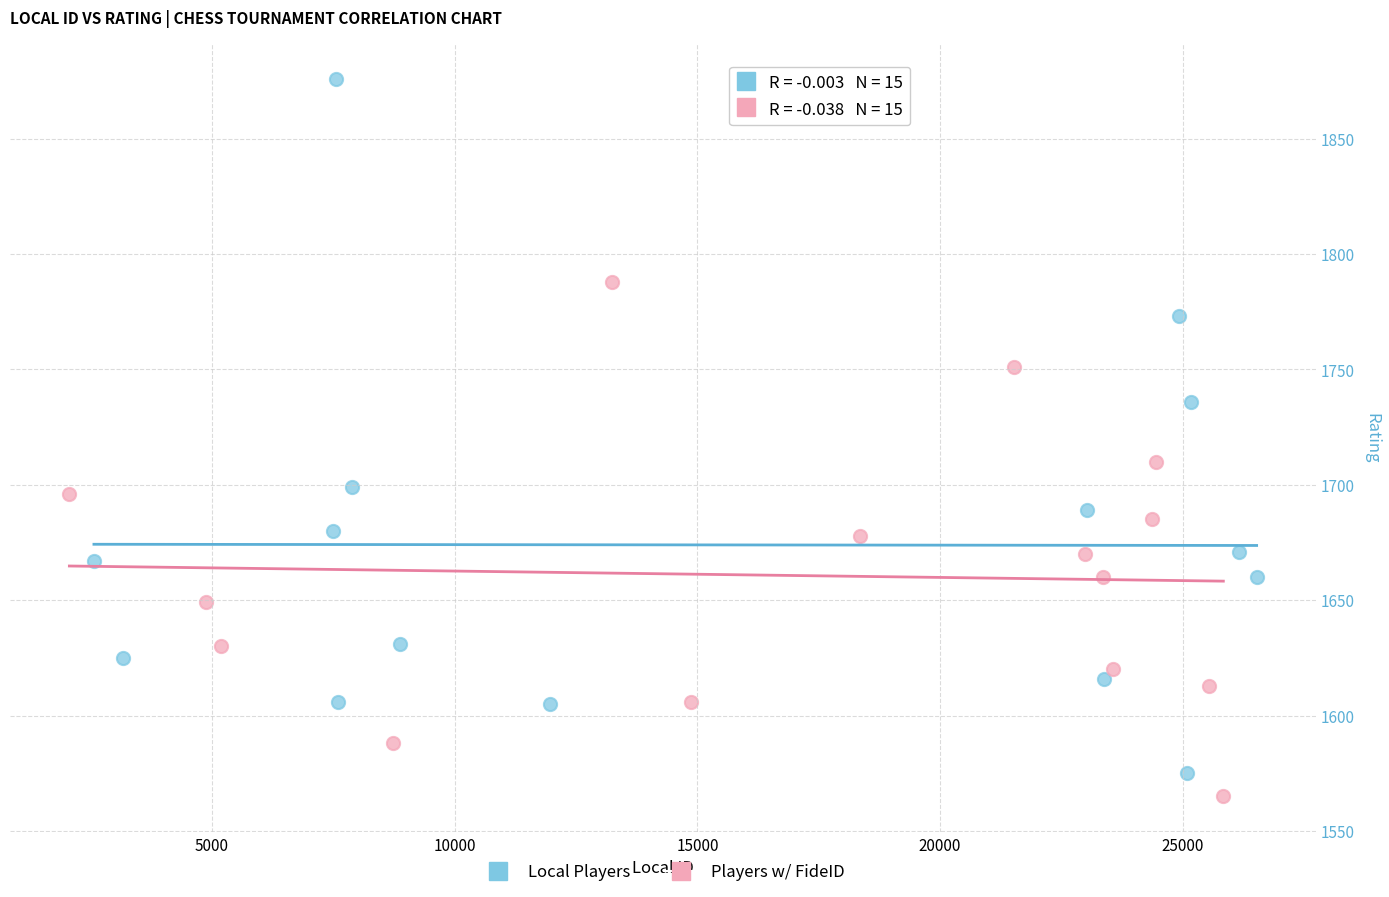

Which series reaches the maximum Y coordinate?

Local Players